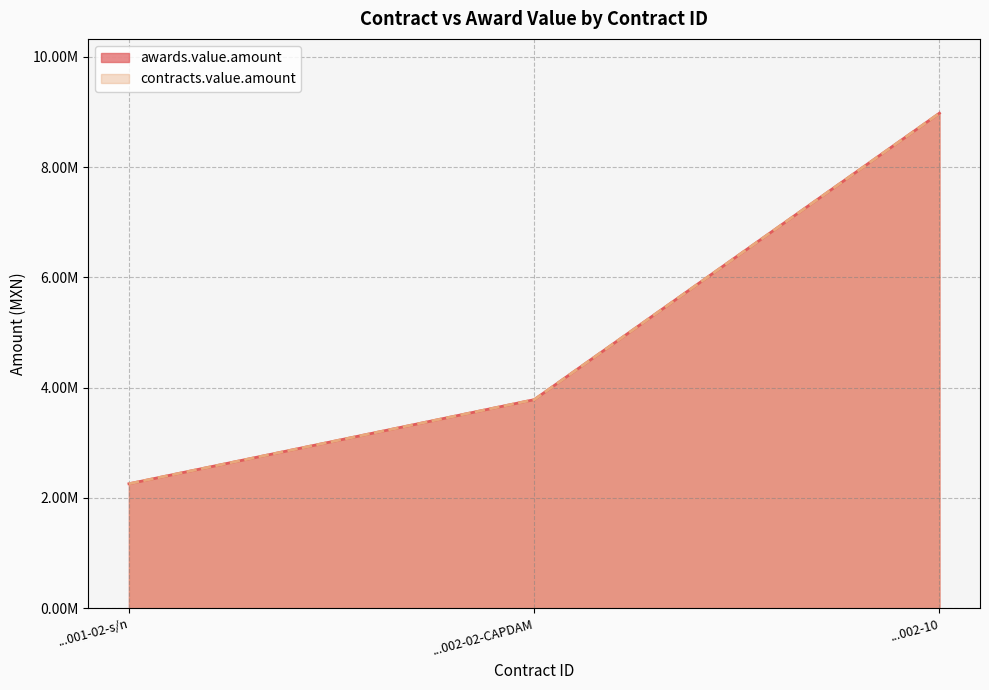

What is the label of the 1st point from the left?

...001-02-s/n